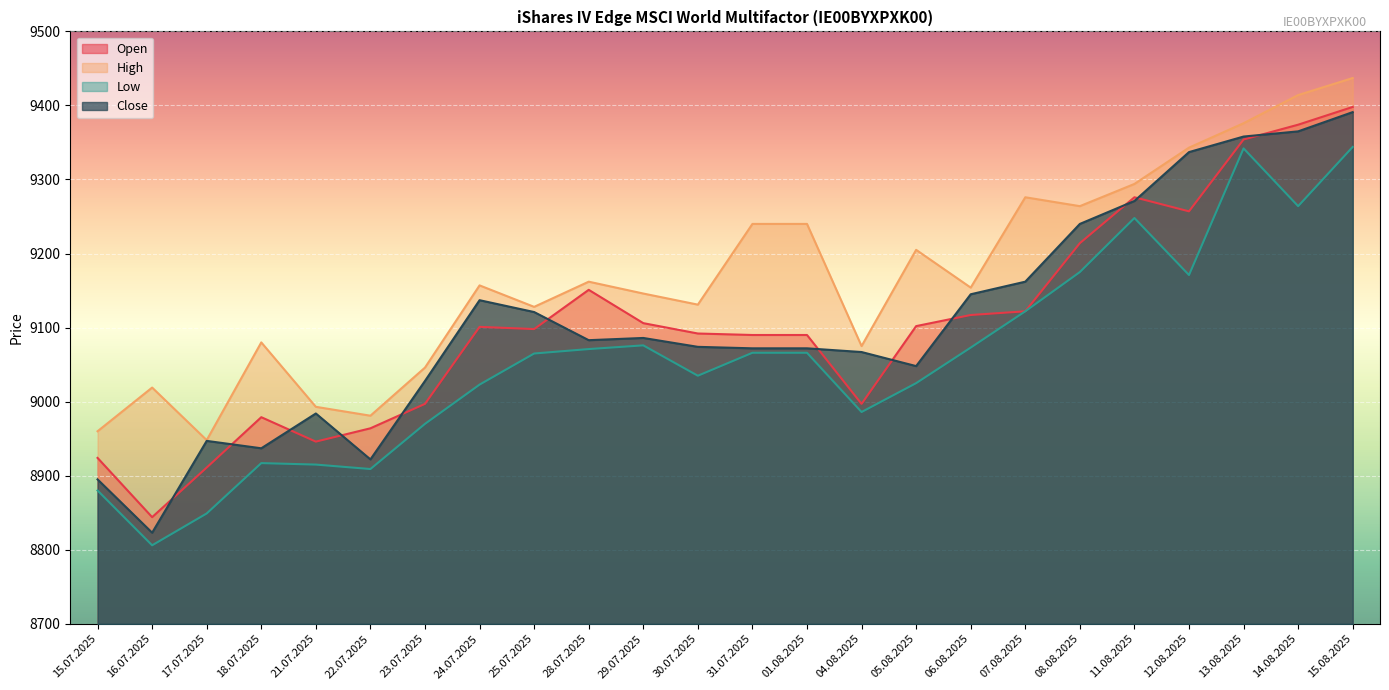

What is the difference between the Close values at 22.07.2025 and 23.07.2025?

106